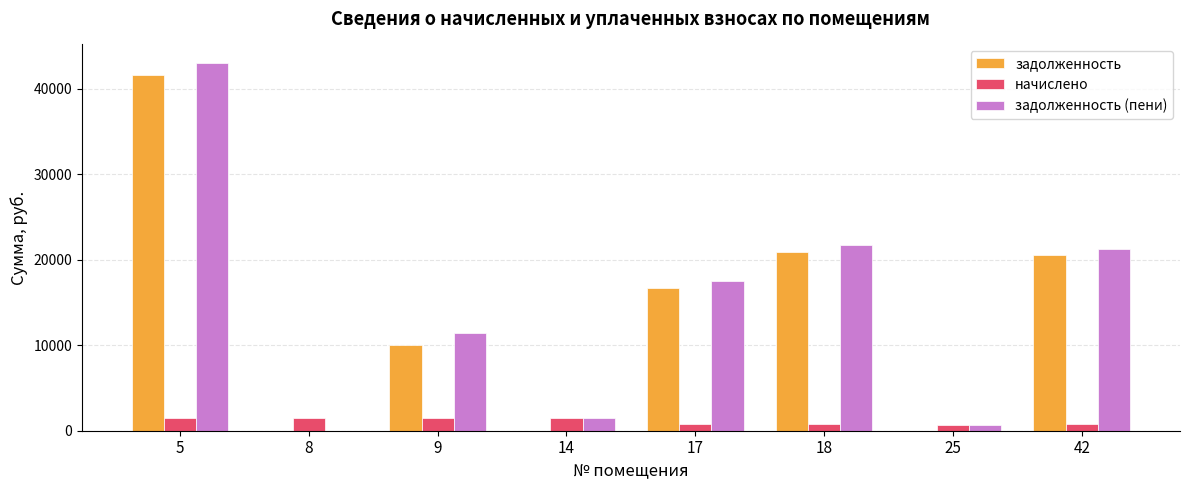

How many data points does each series have?

8